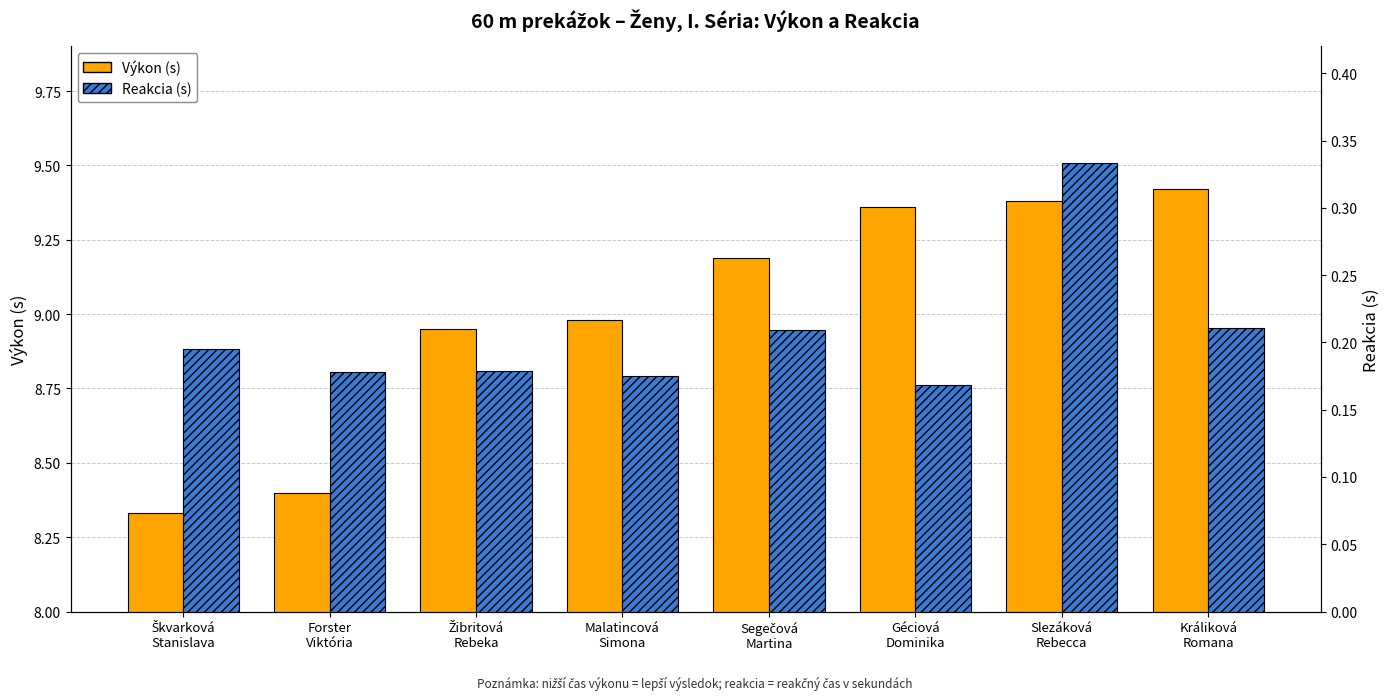

What is the sum of the Reakcia (s) values at Malatincová
Simona and Slezáková
Rebecca?

0.5